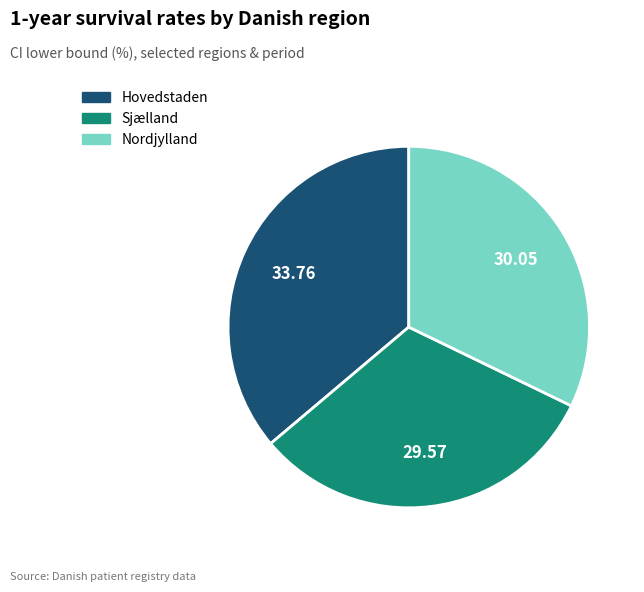

Do Nordjylland and Hovedstaden together represent more than half of the pie?

Yes